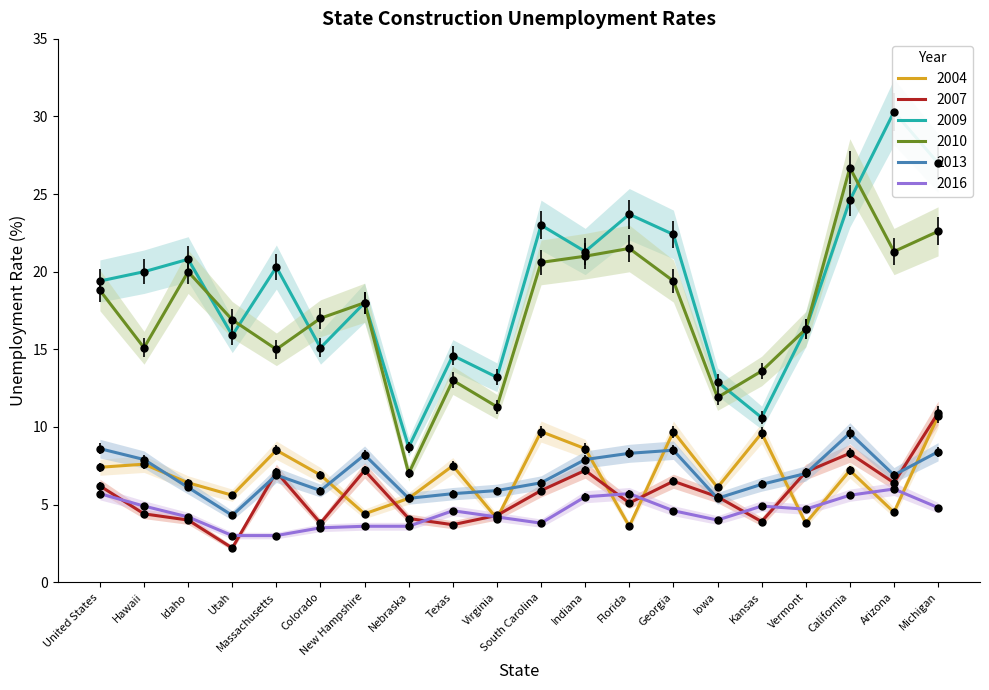

List the series in order of their peak value, lowest first.

2016, 2013, 2004, 2007, 2010, 2009